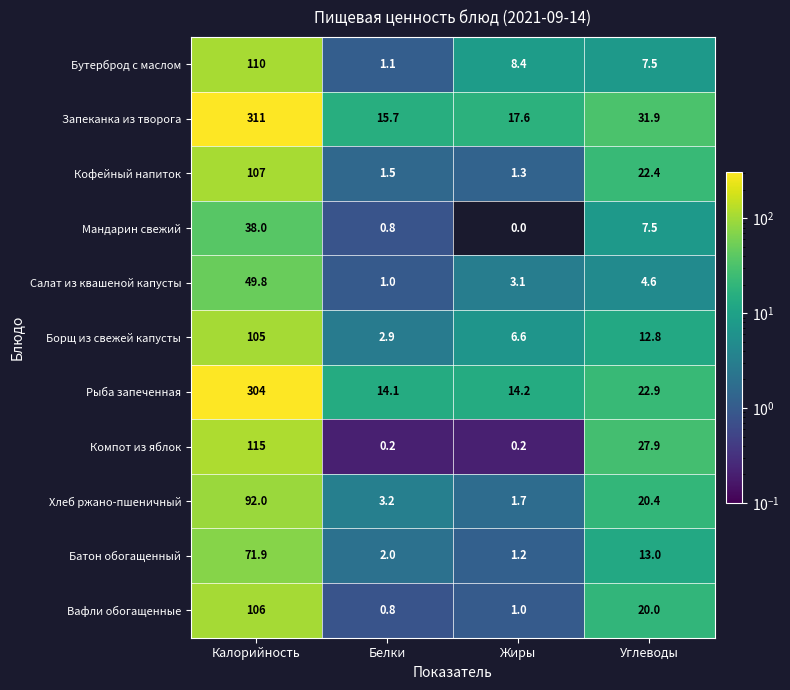

Which series has the largest total across all categories?

Запеканка из творога